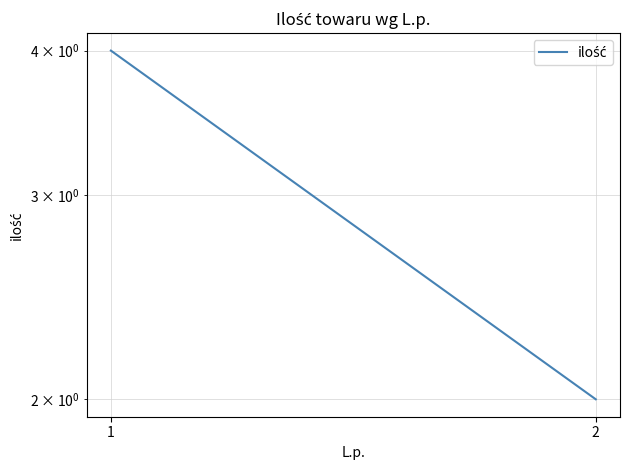

Where is the data nearest to the value 3?

1